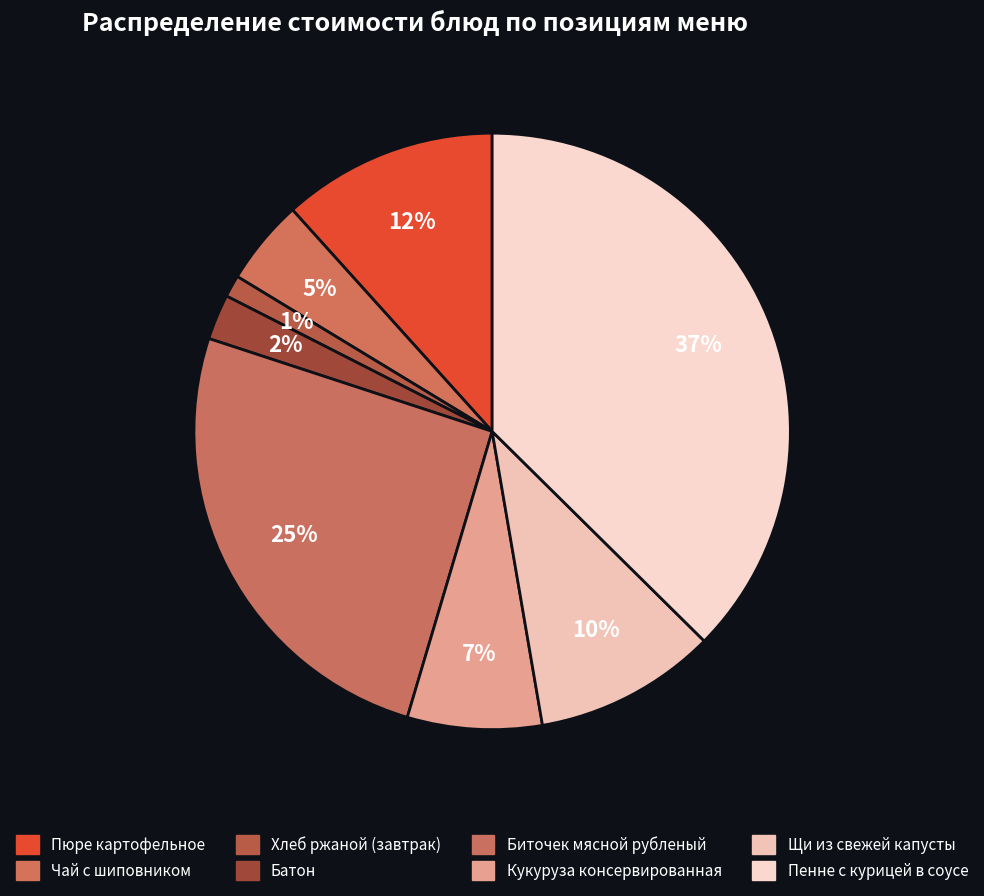

How many segments does this pie chart have?

8